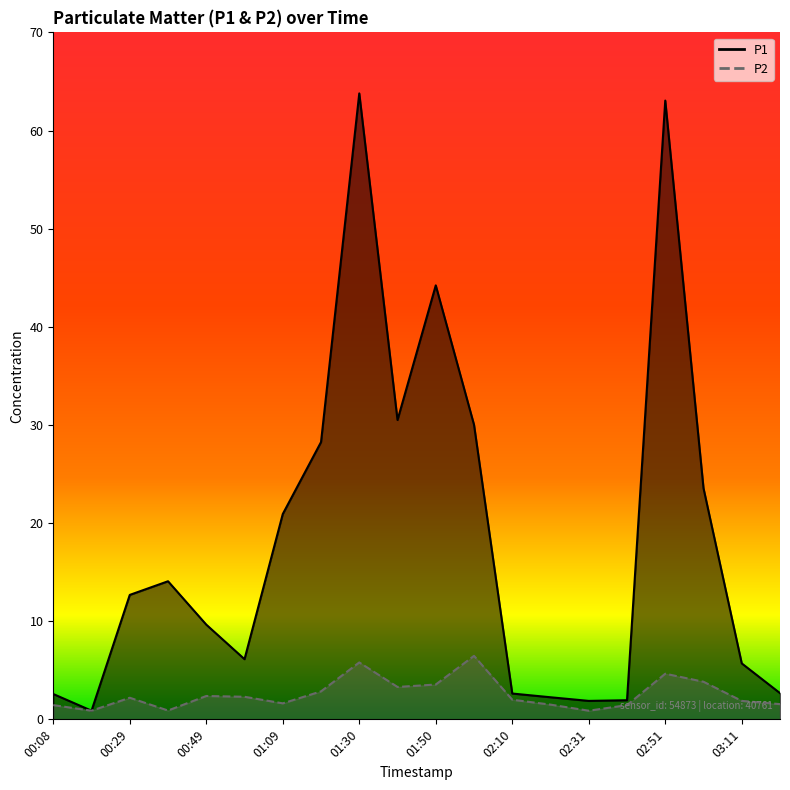

What is the label of the 8th point from the left?

01:19